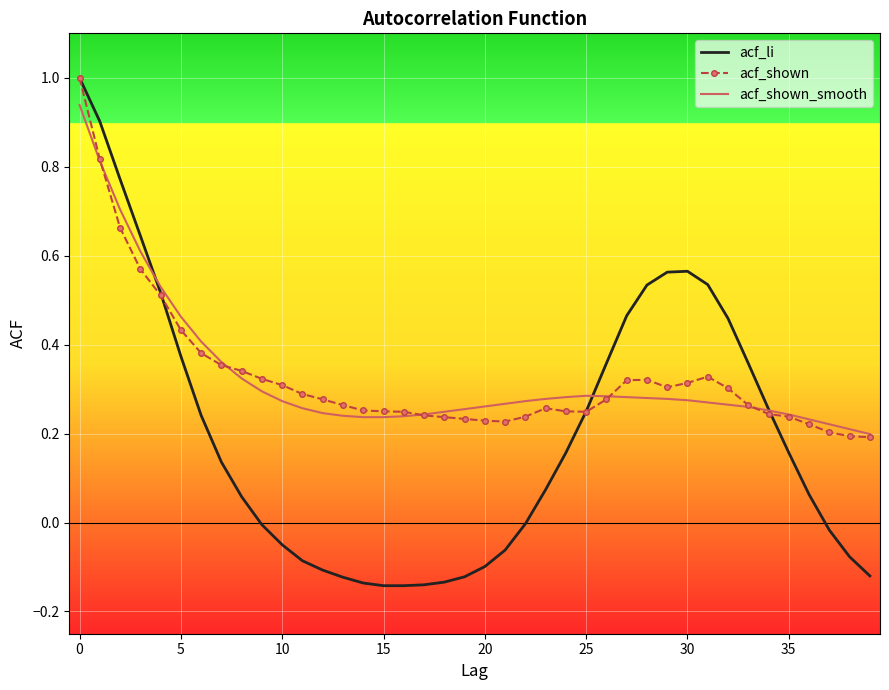

What is the sum of all acf_shown values?

13.2